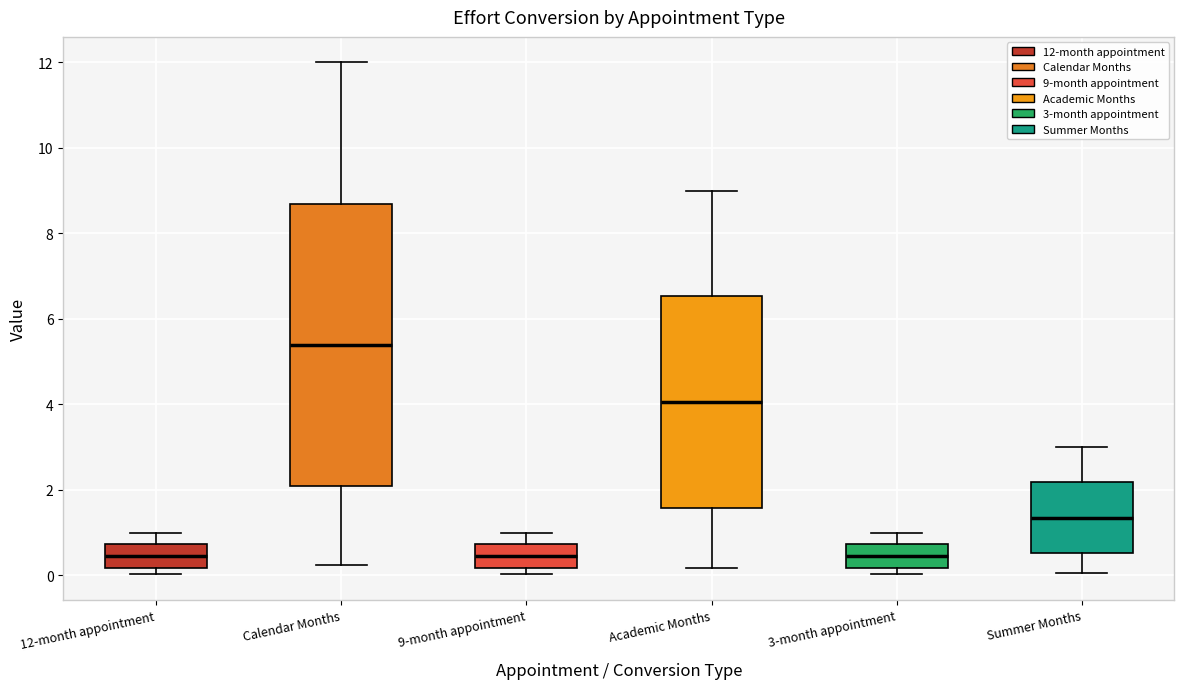

Comparing the boxes themselves (not the whiskers), which one is the tallest?

Calendar Months